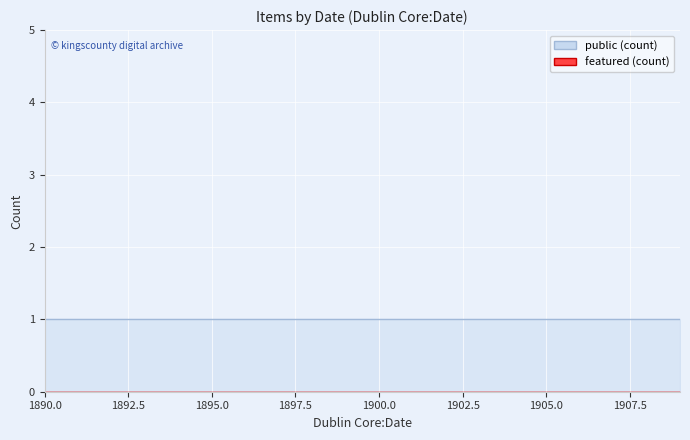

What is the value of the public_line point at the 3rd from the left?

1